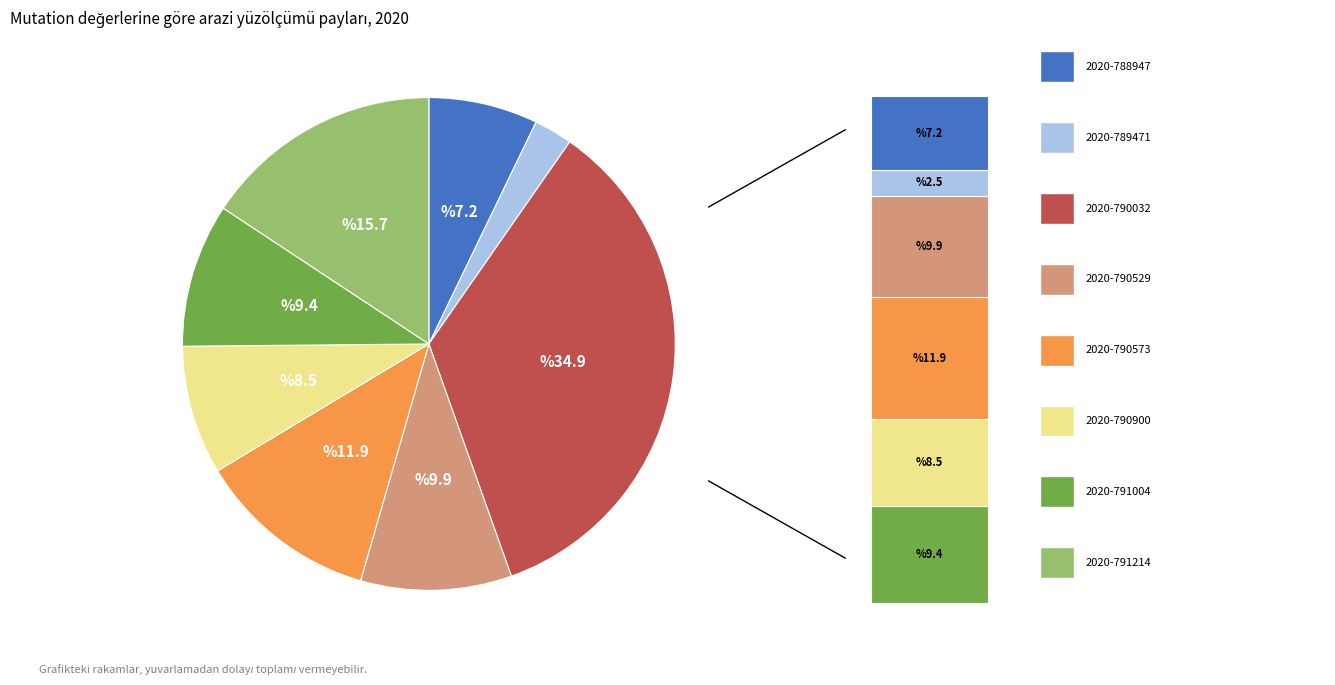

Between 2020-790032 and 2020-790529, which is larger?

2020-790032